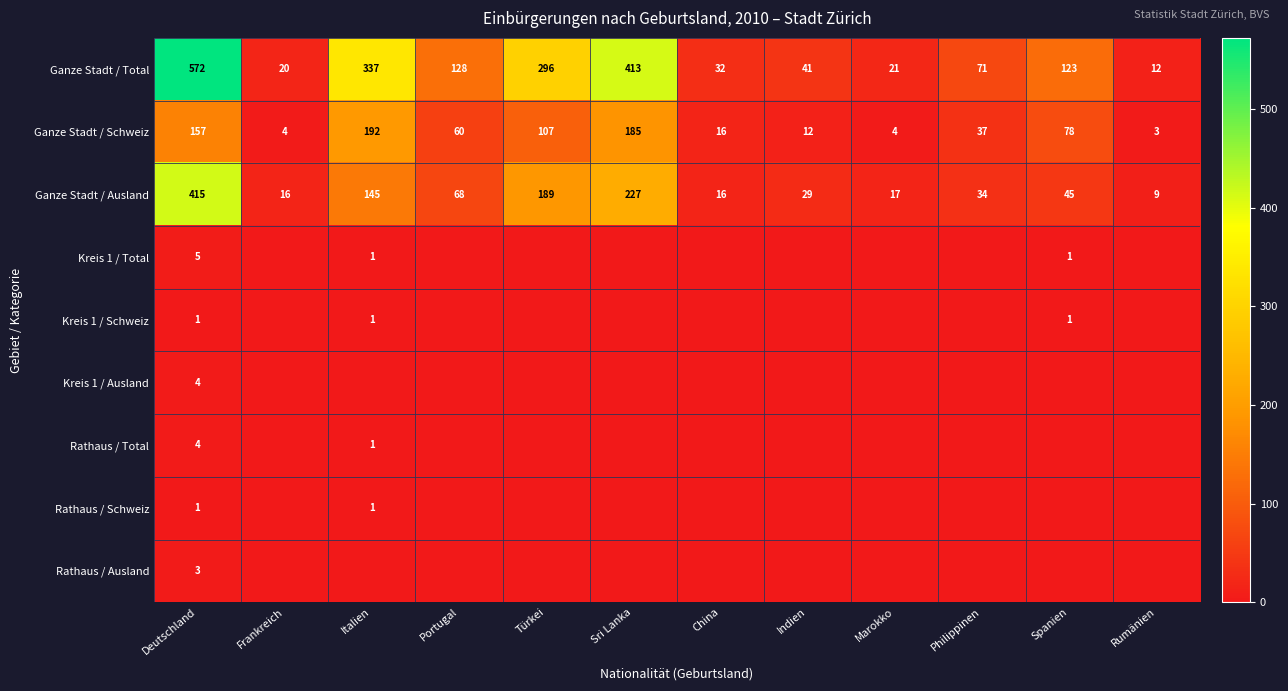

What is the difference between the highest and lowest values at Deutschland?

571